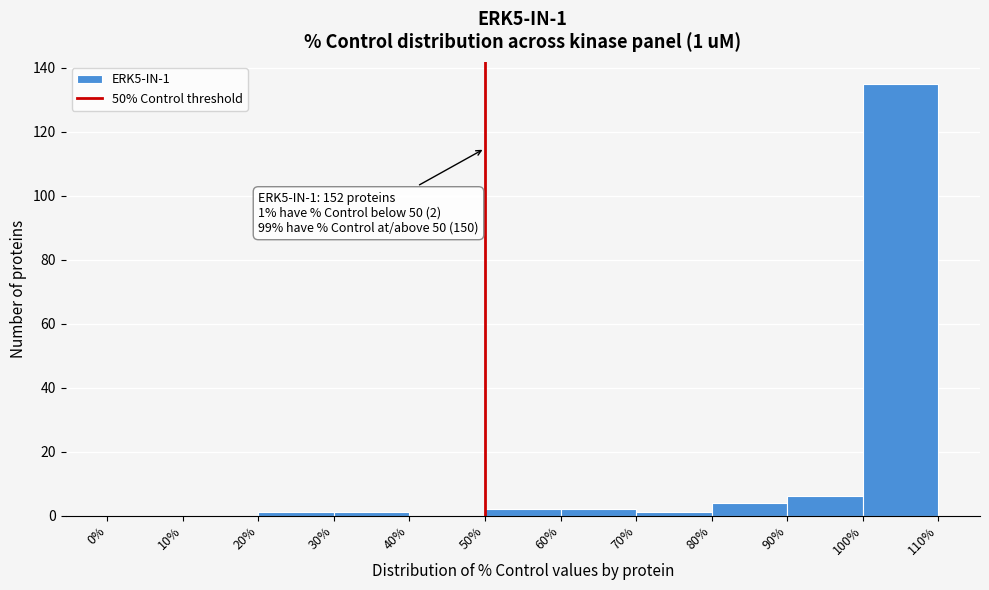

Which range on the x-axis has the tallest bar?

100% to 110%